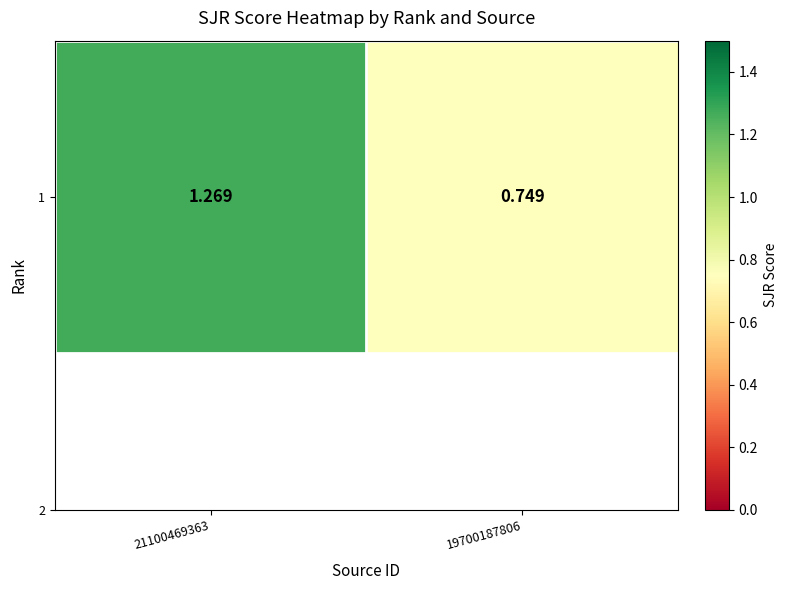

What is the average value?

1.0